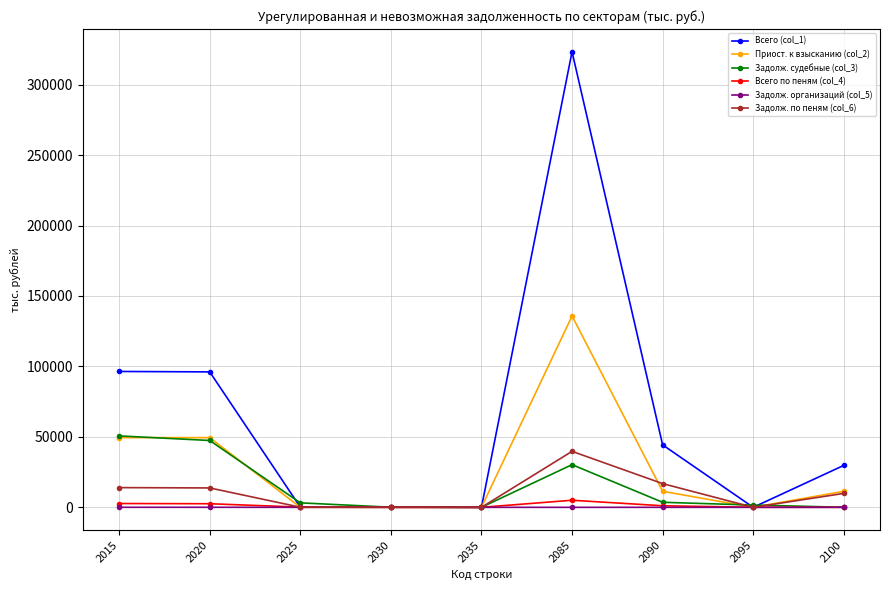

The value of Приост. к взысканию (col_2) at 2030 is 0. True or false?

True